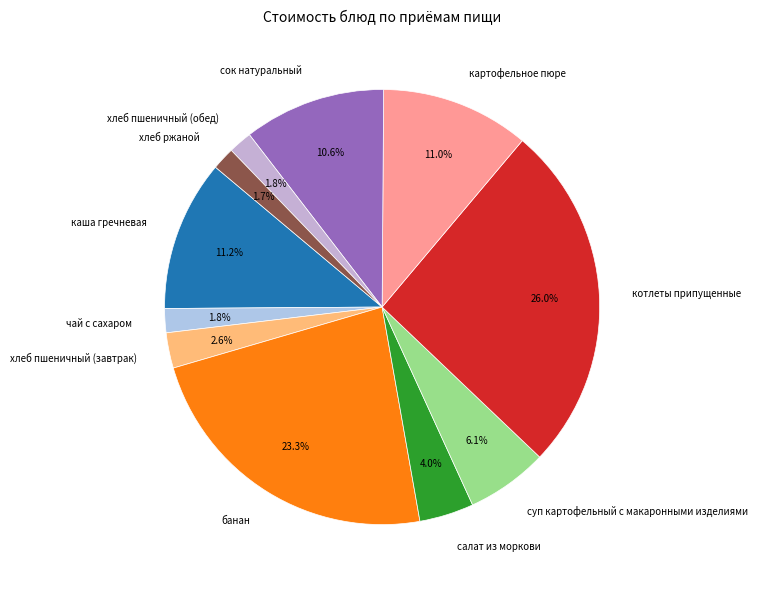

What is the ratio of the value at котлеты припущенные to the value at картофельное пюре?

2.4